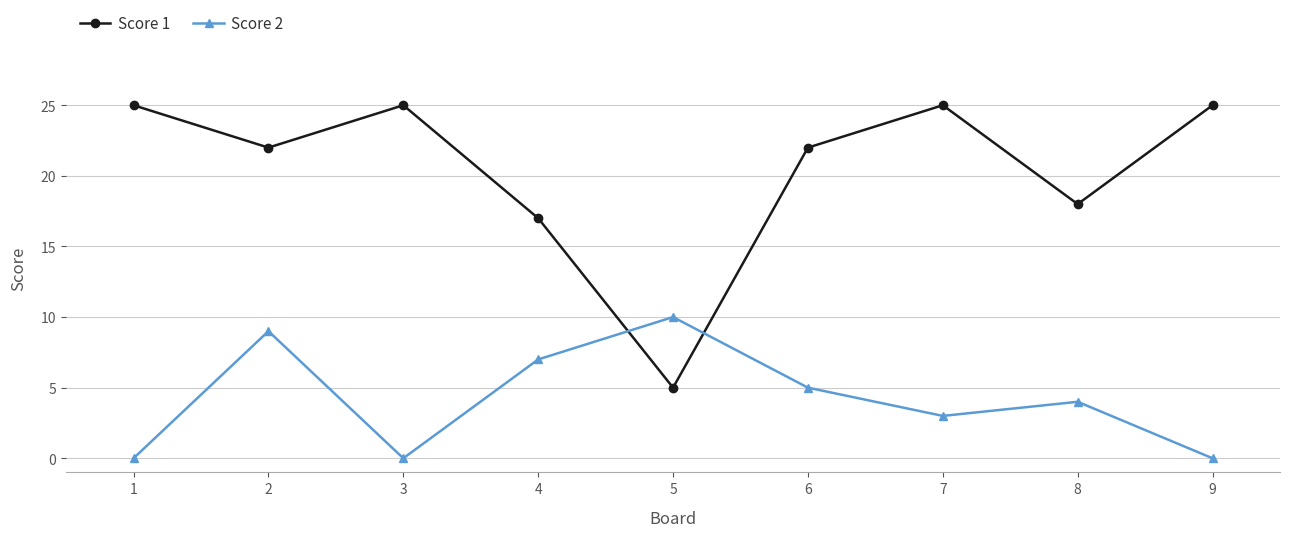

True or false: Score 2 and Score 1 cross at least once.

True